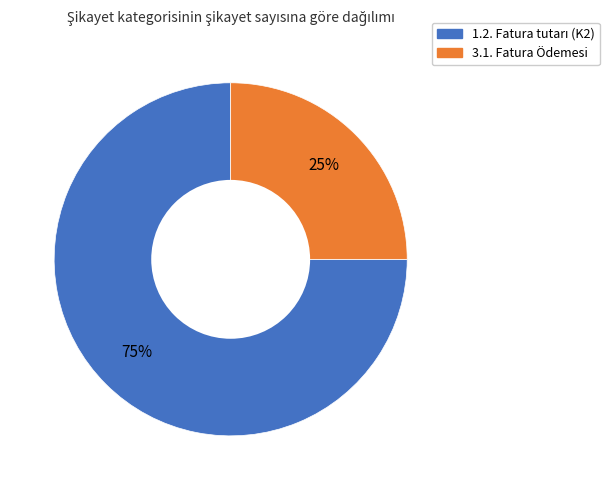

Count the number of slices in the pie.

2